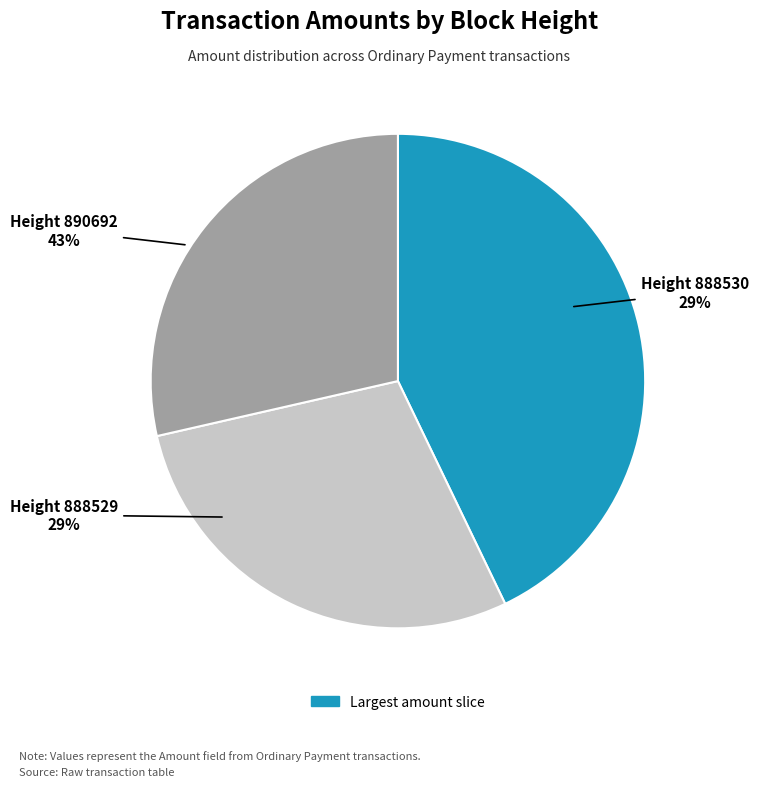

How many slices are in this pie chart?

3